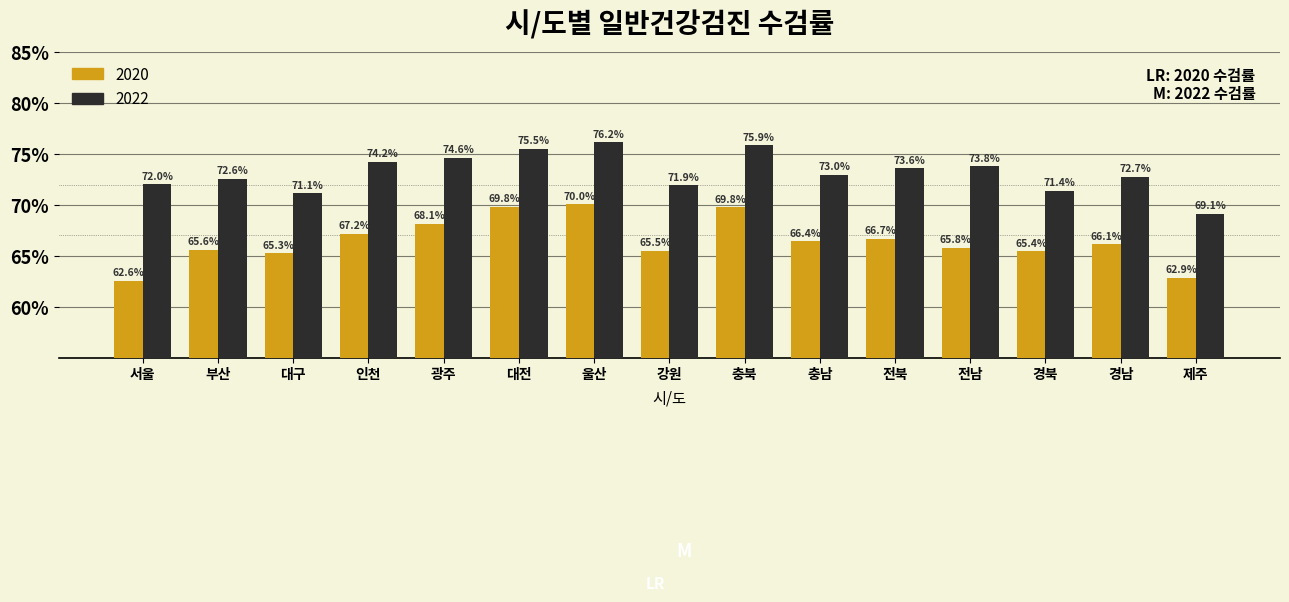

What is the average value of the 2020 series?

66.5